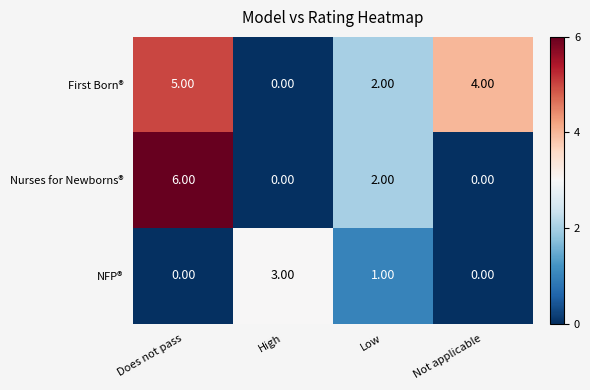

What is the difference between the highest and lowest values at High?

3